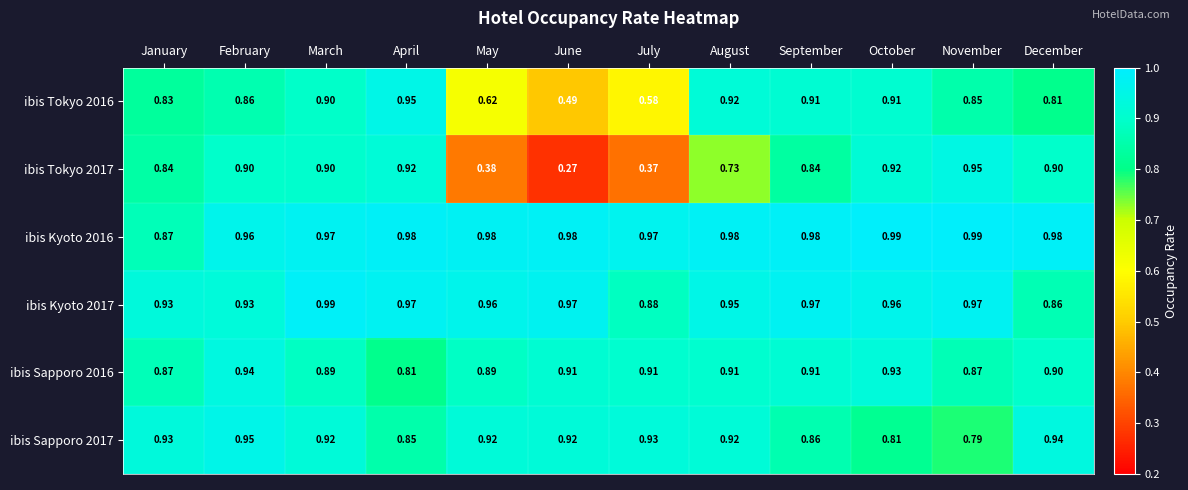

Which series has the widest spread of values?

ibis Tokyo 2017